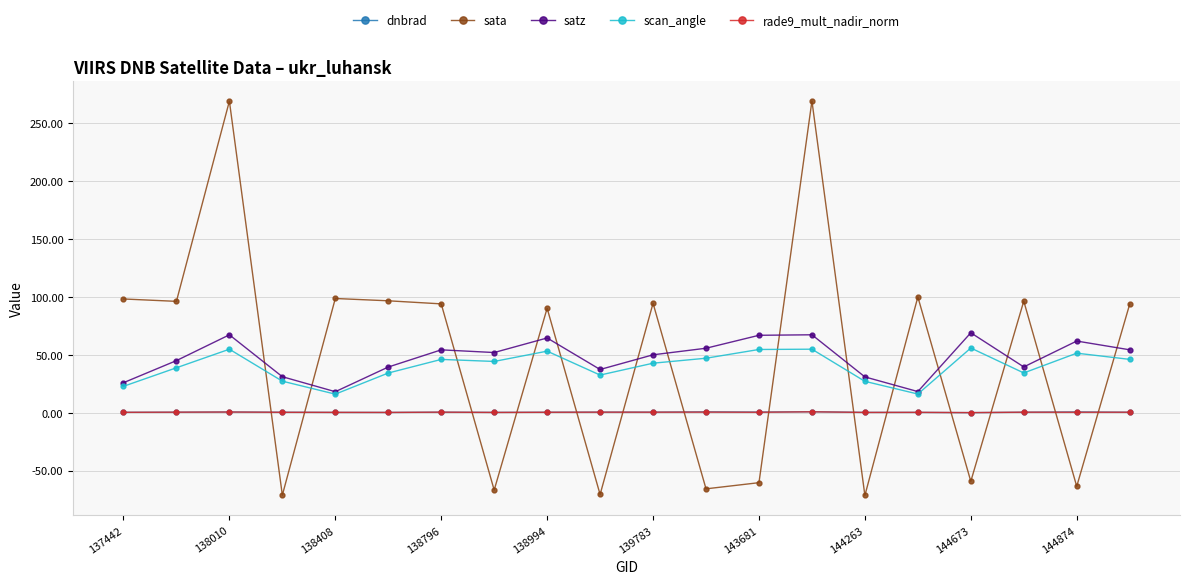

What is the sum of all dnbrad values?

6.4